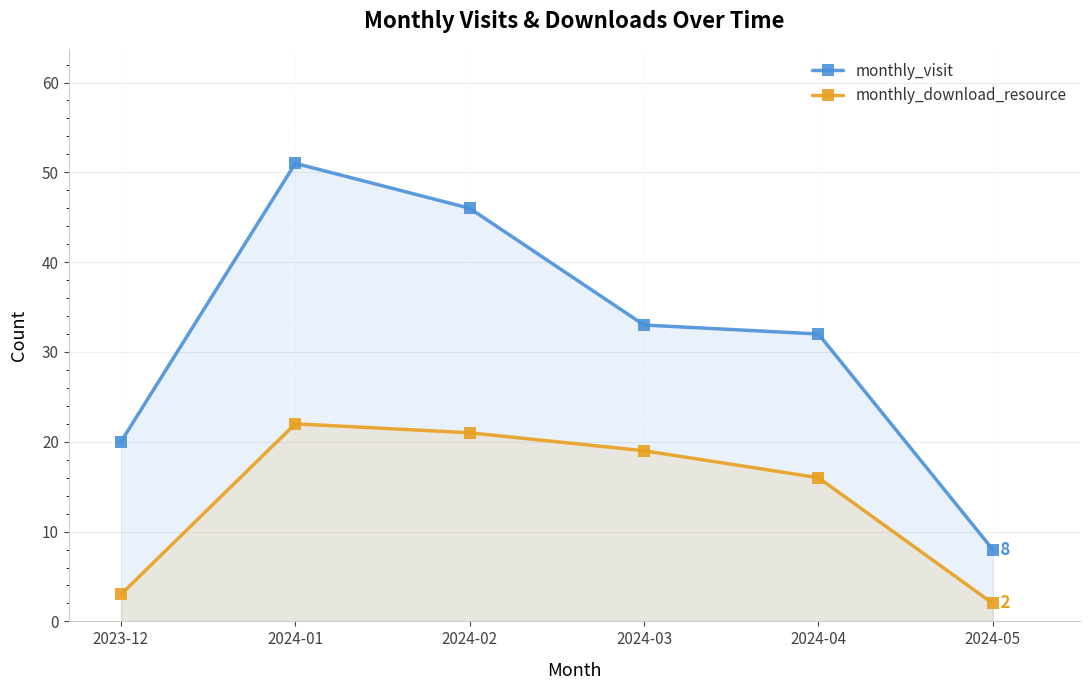

How many distinct data groups are displayed?

2